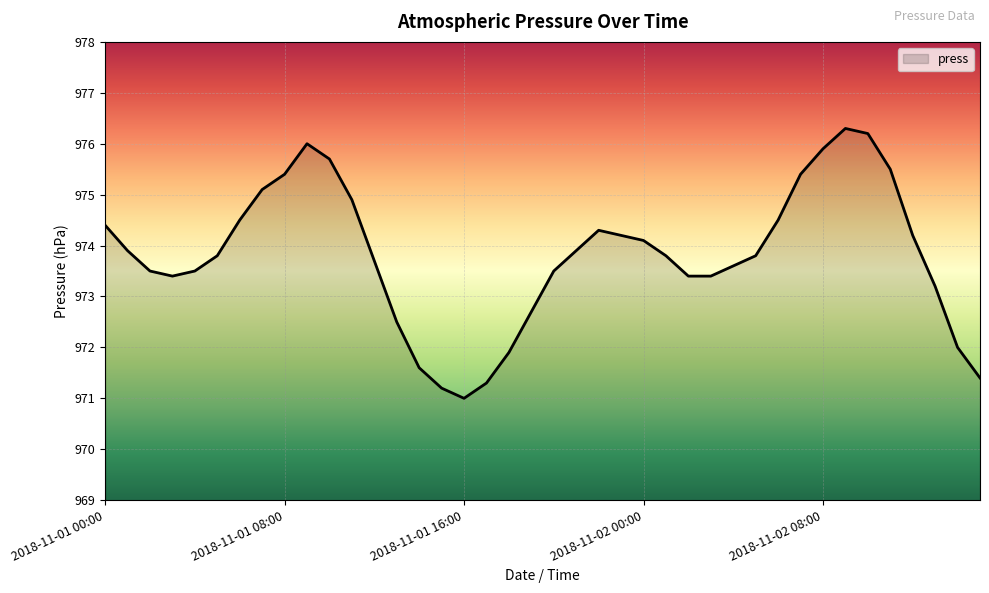

What is the smallest value displayed?

971.0